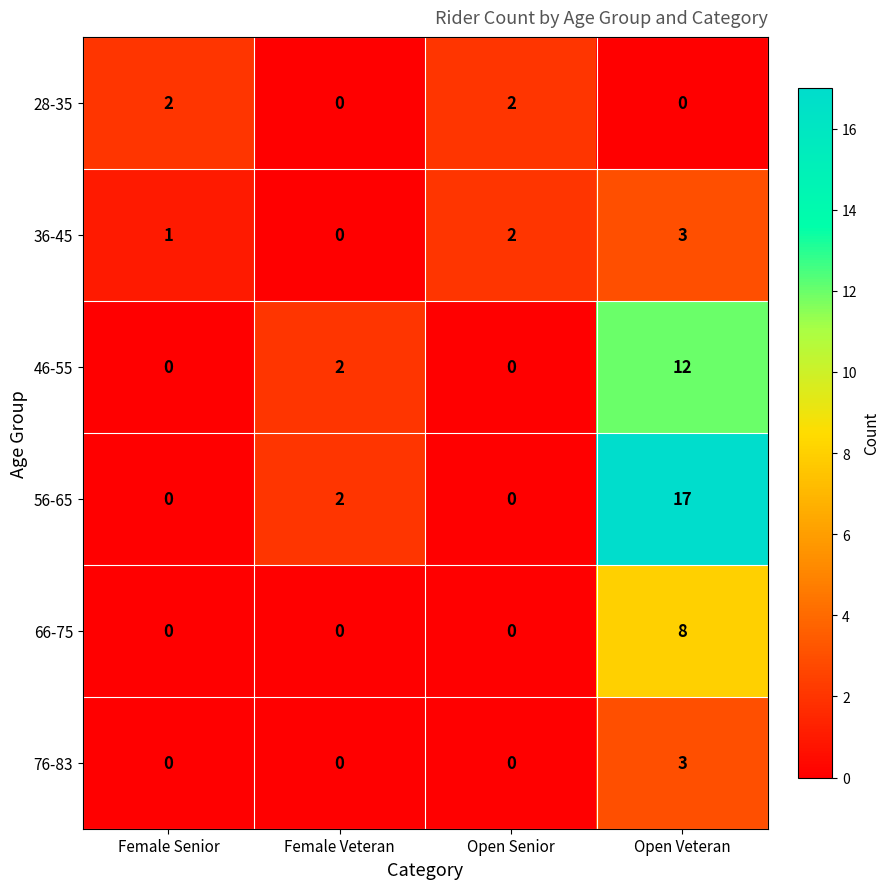

True or false: 46-55 has a value of 17 at Open Veteran.

False